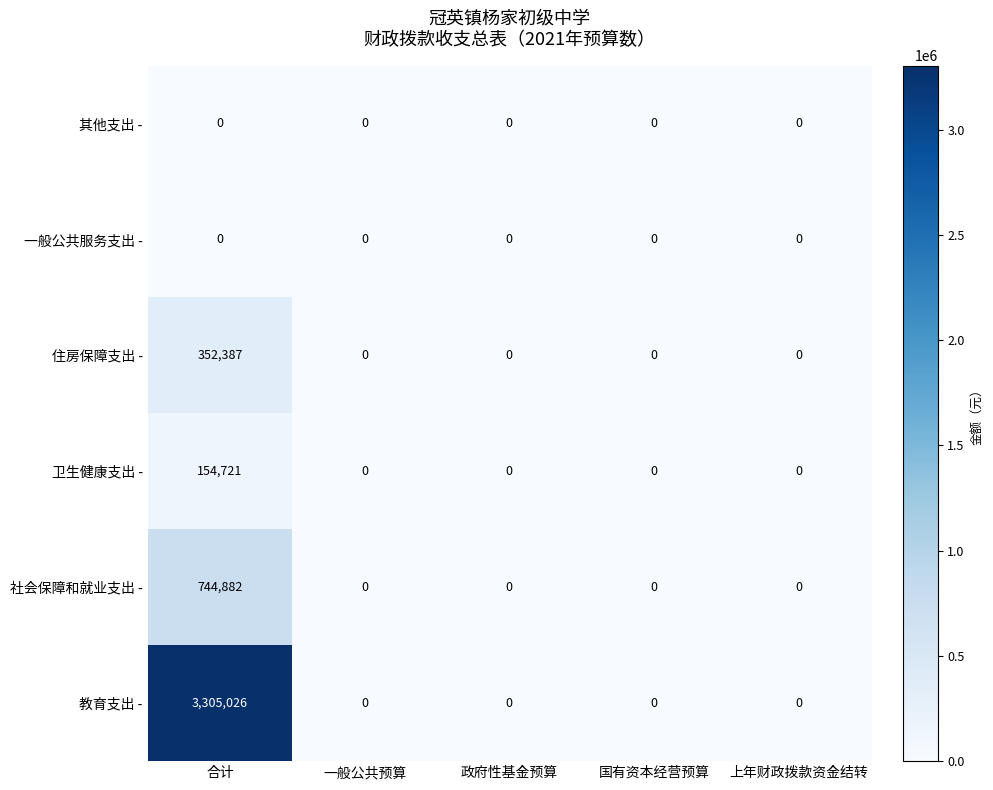

Which series has the widest spread of values?

教育支出 -